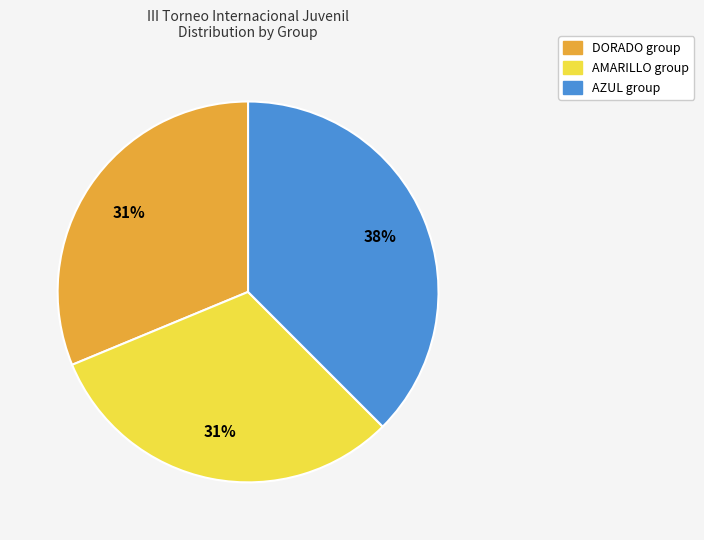

To the nearest percent, what is the combined percentage of AZUL and AMARILLO?

69%